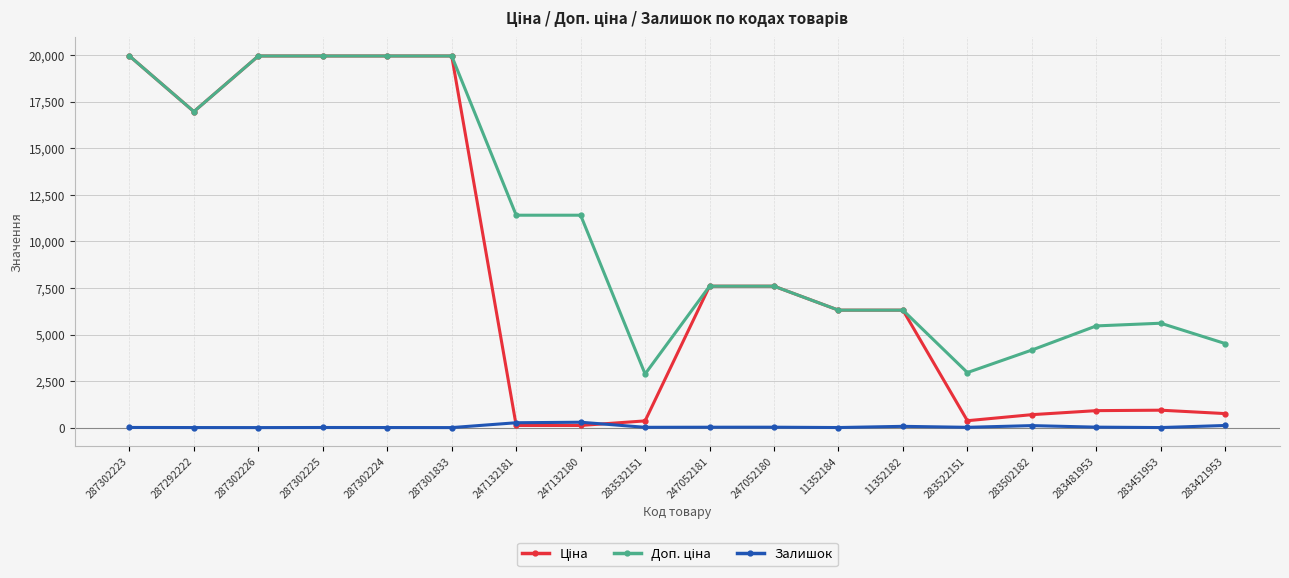

What is the spread (max minus min) of values at 287302226?

19964.2